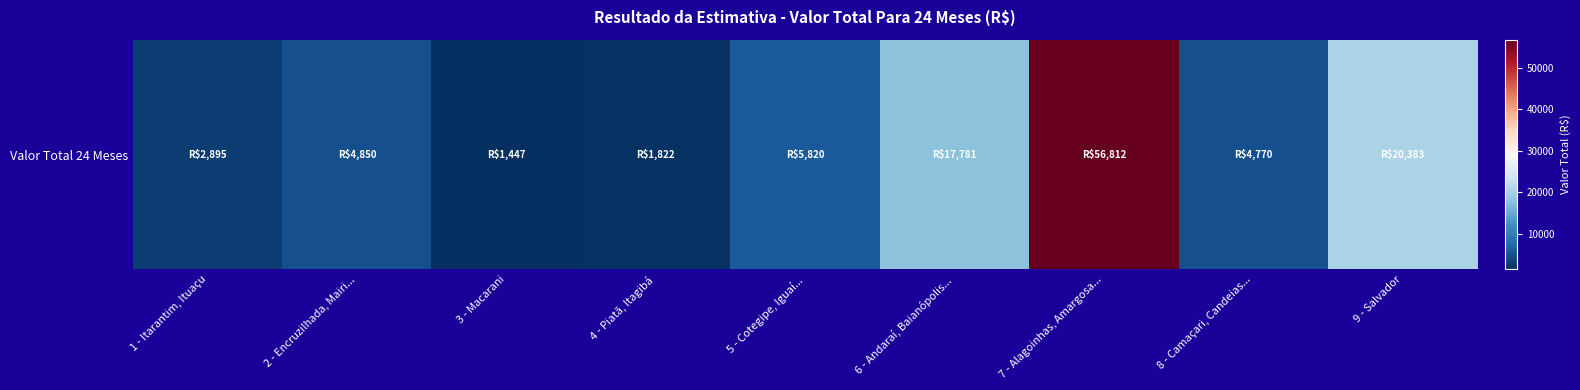

Where is the data nearest to the value 29129?

9 - Salvador